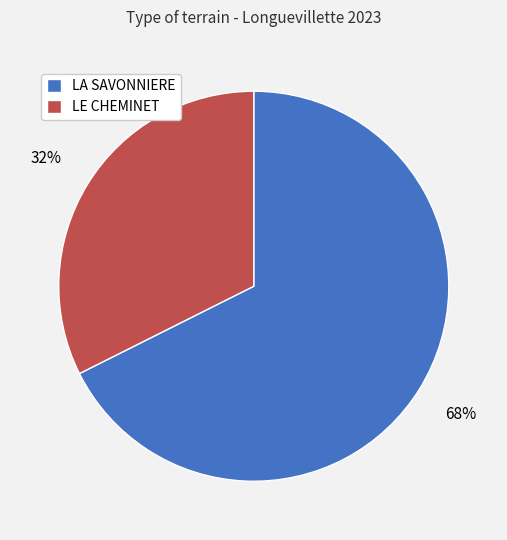

What is the smallest slice in the pie chart?

LE CHEMINET